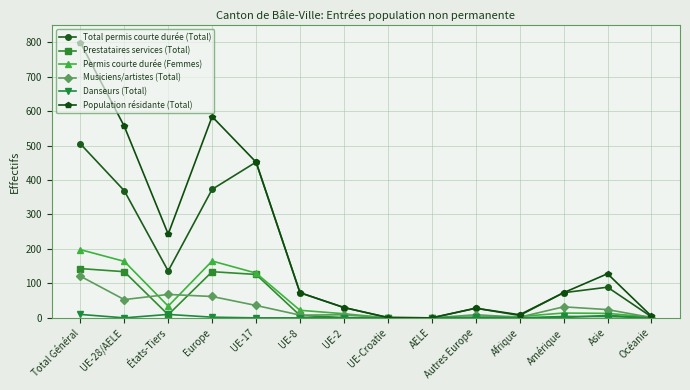

What is the spread (max minus min) of values at UE-Croatie?

1